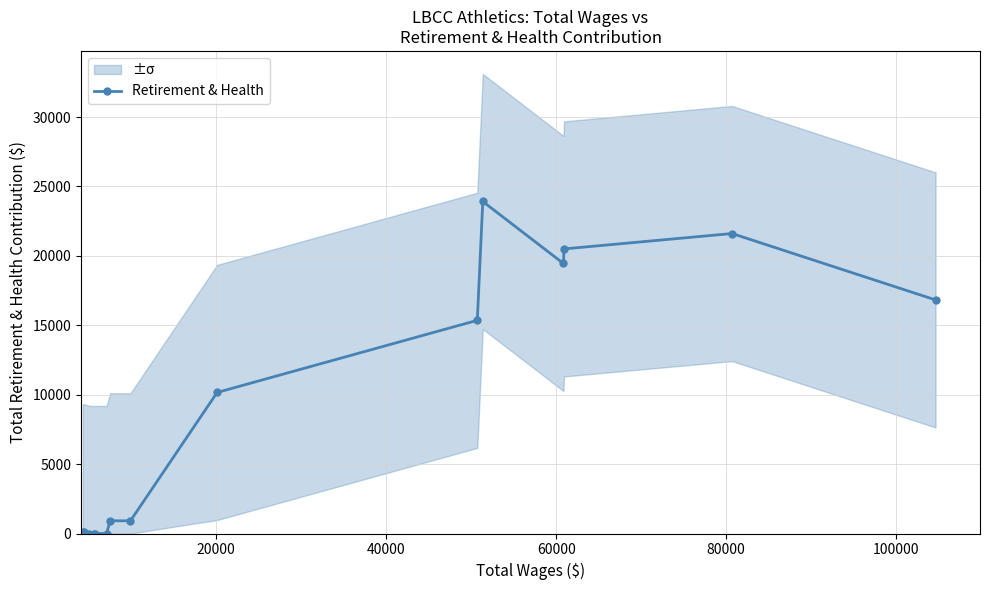

How many lines are shown in the chart?

1